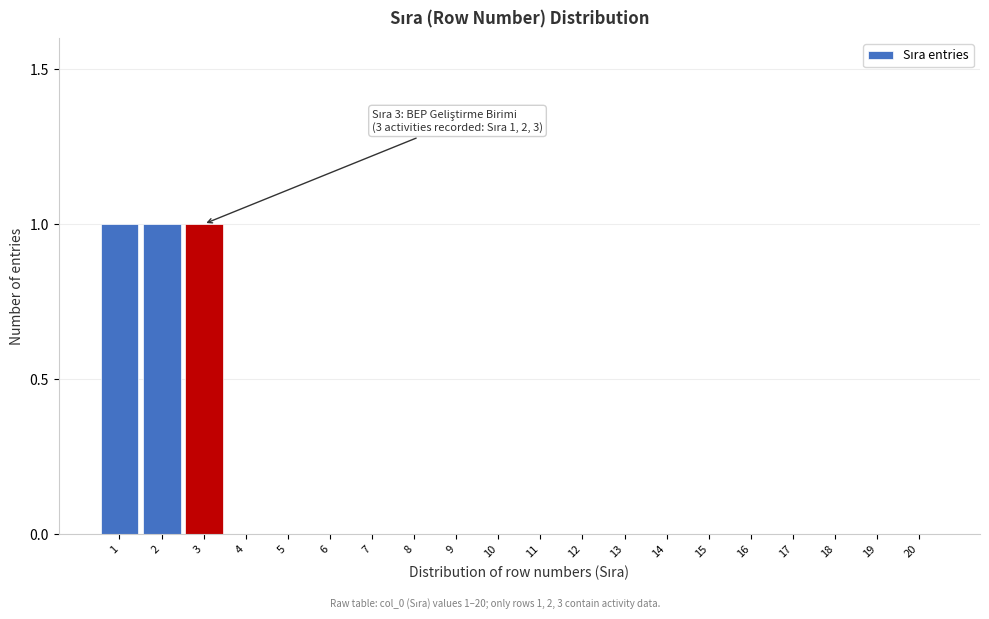

Reading right to left, list all the values displayed in this chart.

20=0	19=0	18=0	17=0	16=0	15=0	14=0	13=0	12=0	11=0	10=0	9=0	8=0	7=0	6=0	5=0	4=0	3=1	2=1	1=1